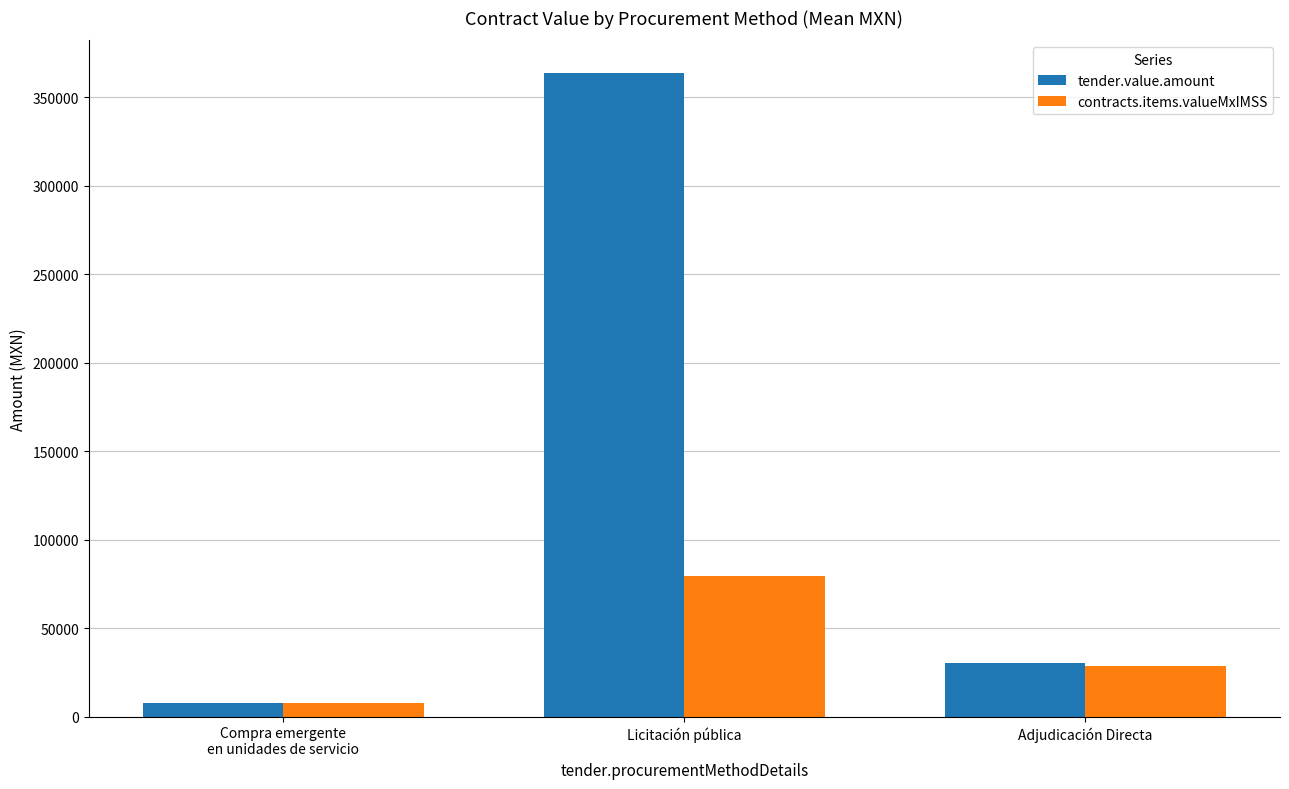

What are all the series names shown in the legend?

tender.value.amount, contracts.items.valueMxIMSS